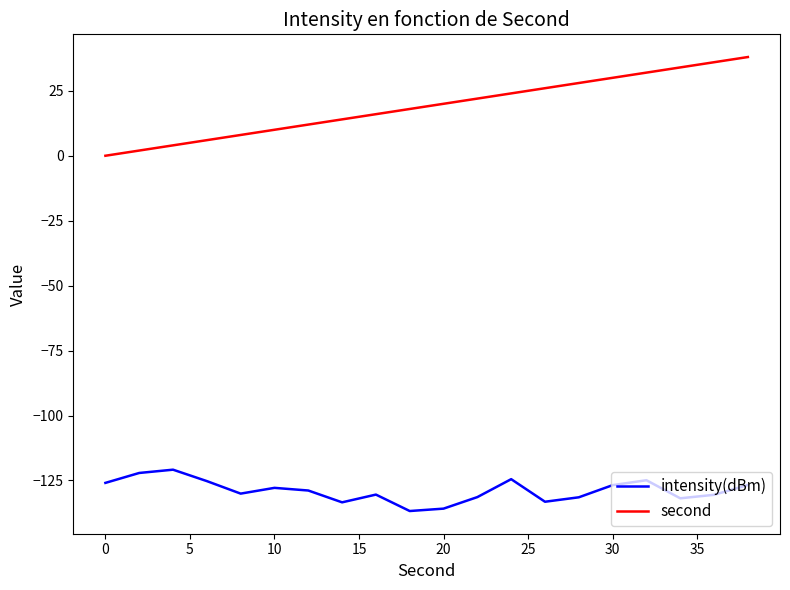

How many distinct data groups are displayed?

2